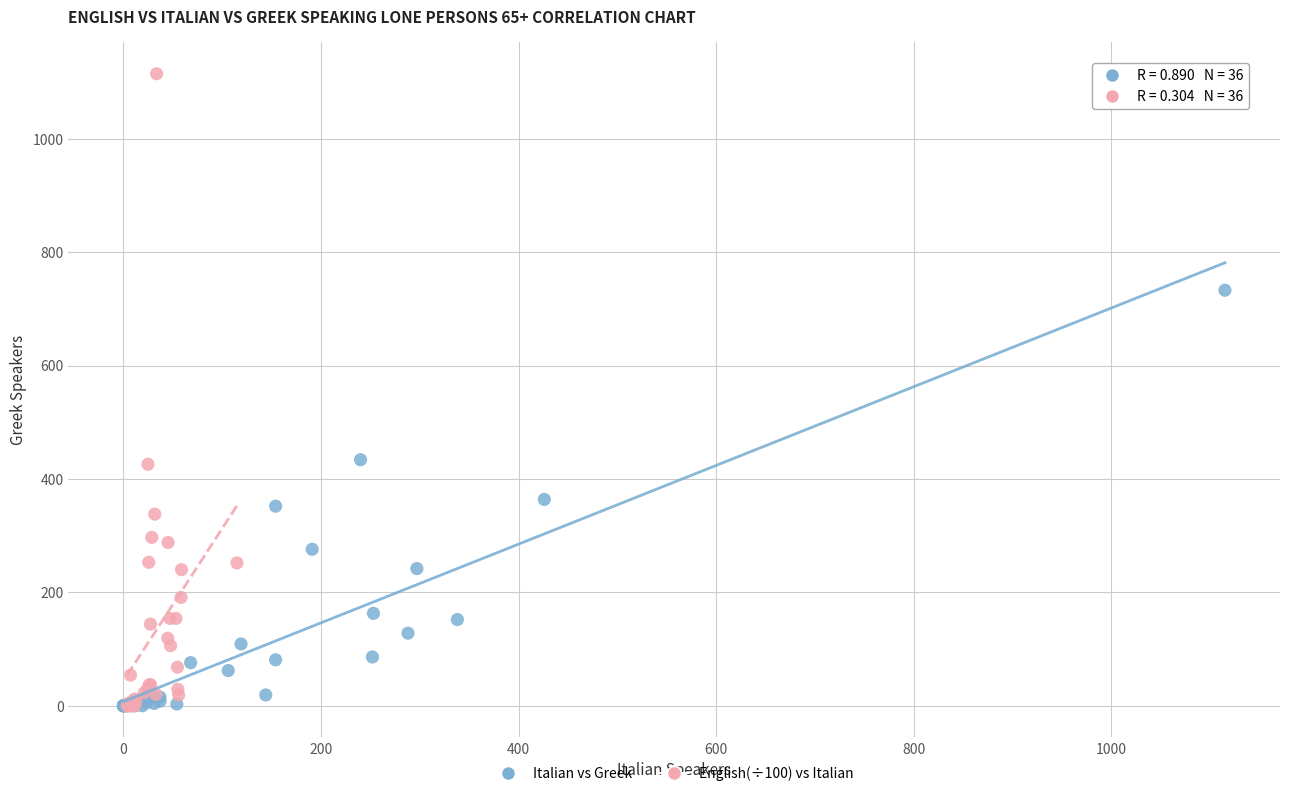

Which series reaches the maximum Y coordinate?

English(÷100) vs Italian